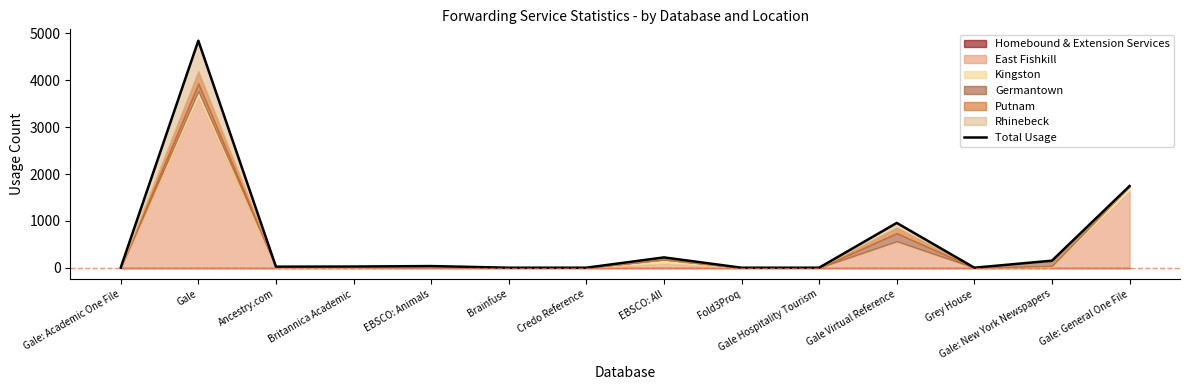

What is the average value?

571